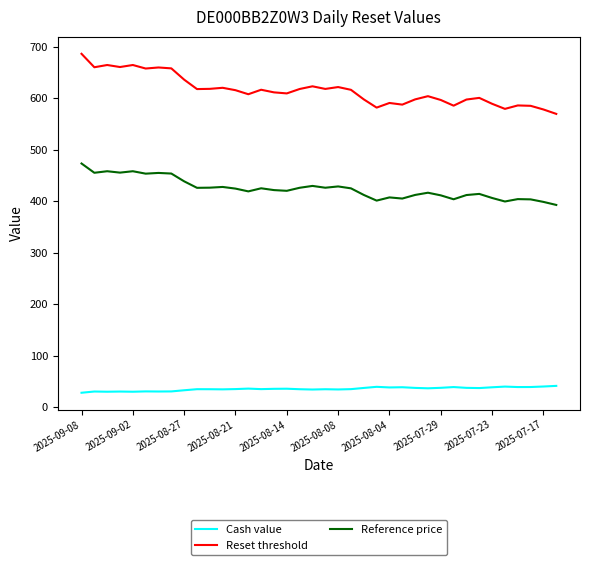

What is the maximum value shown in the chart?

685.9